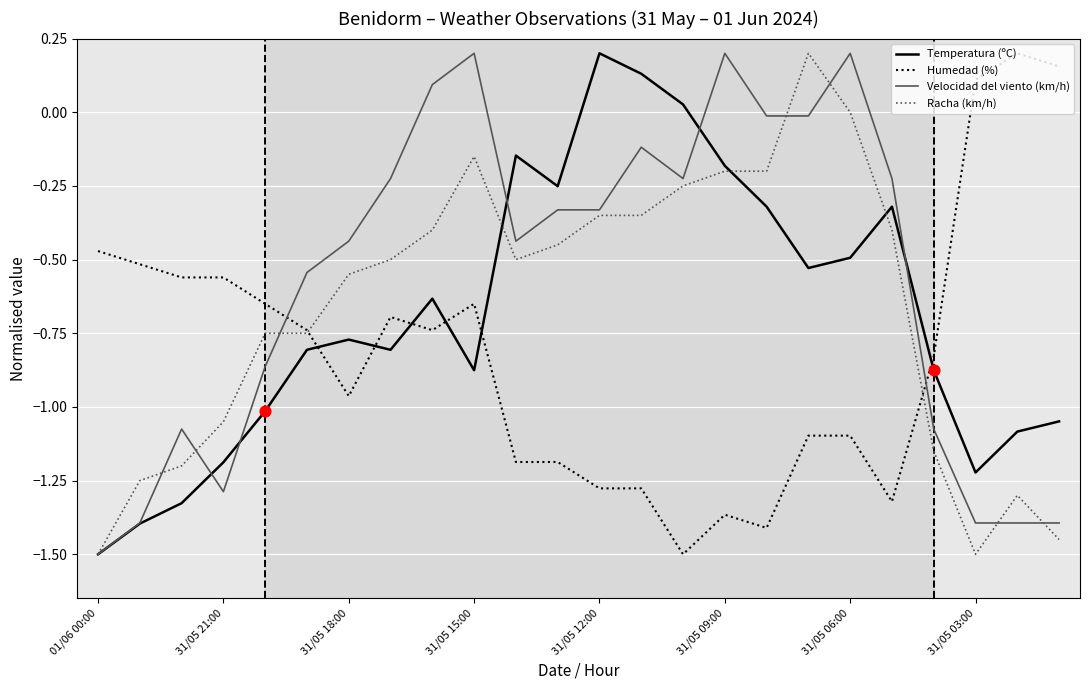

What is the minimum value shown in the chart?

-1.5